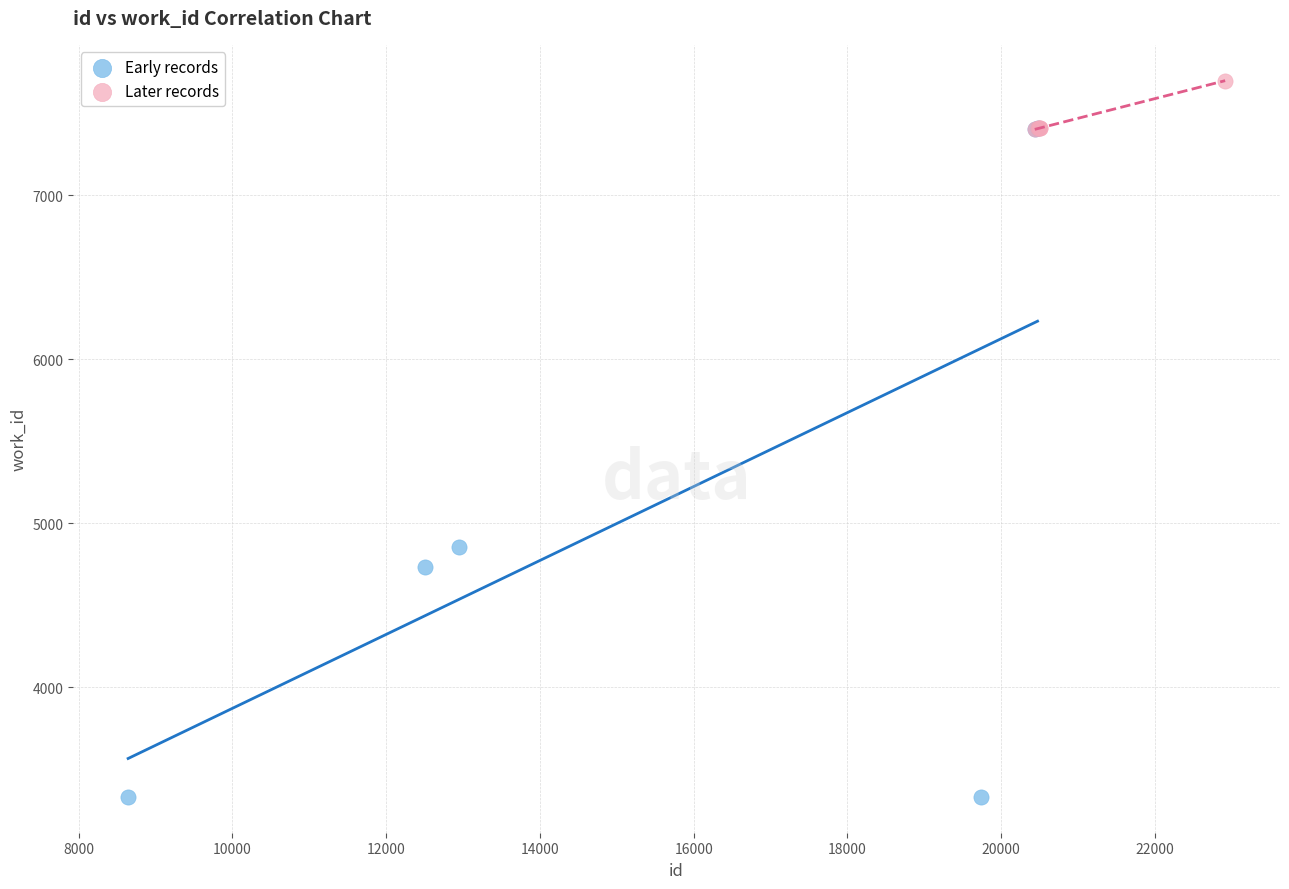

Which series reaches the minimum Y coordinate?

Early records